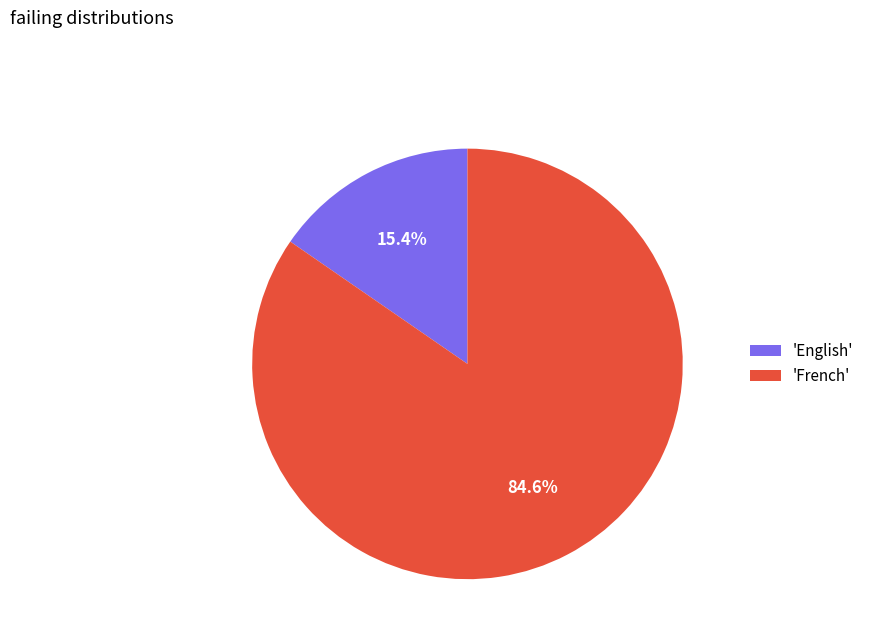

What is the ratio of the value at 'French' to the value at 'English'?

5.5